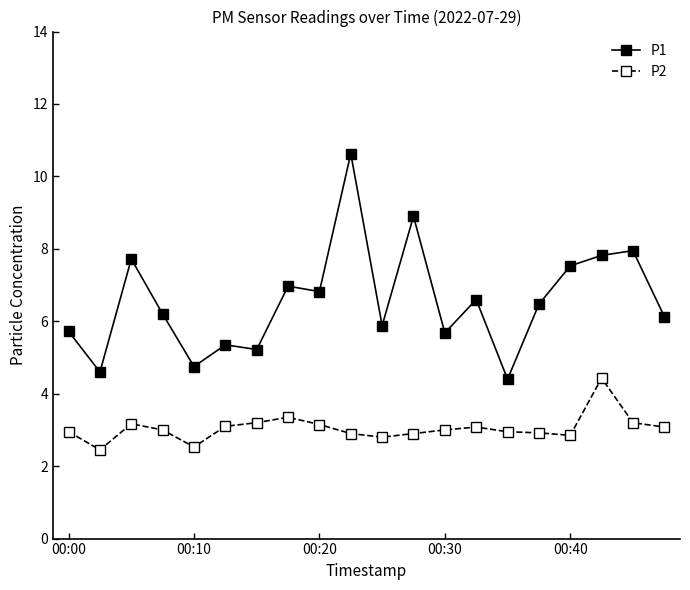

Which series has the largest total across all categories?

P1